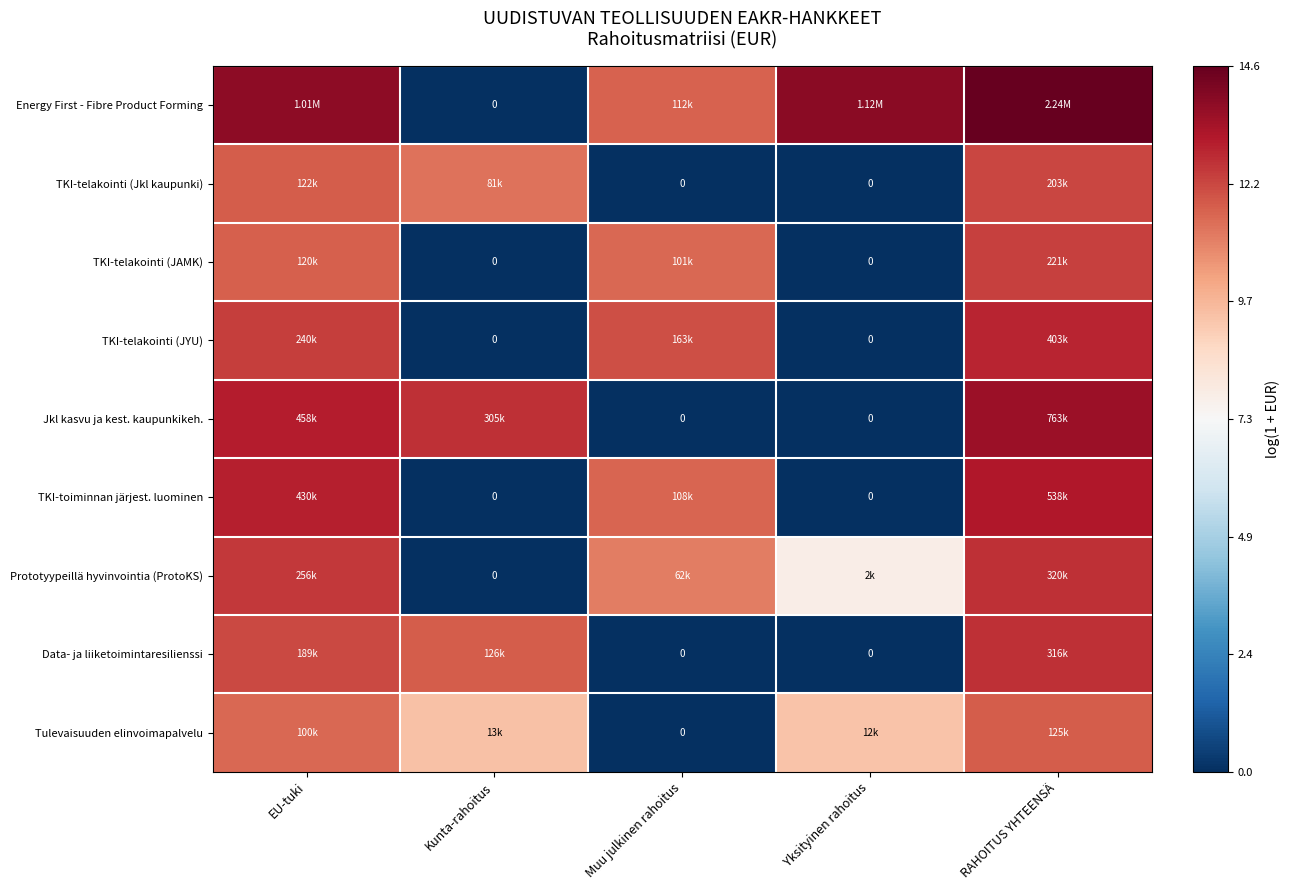

Is it true that Data- ja liiketoimintaresilienssi equals 0.0 at Muu julkinen rahoitus?

True